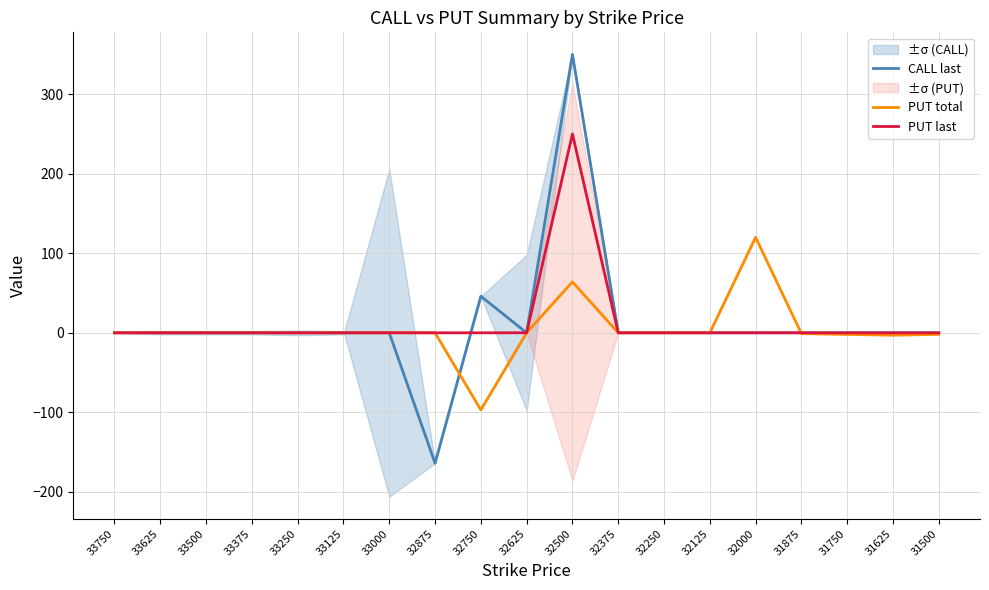

How many interior local peaks does the PUT total series have?

2